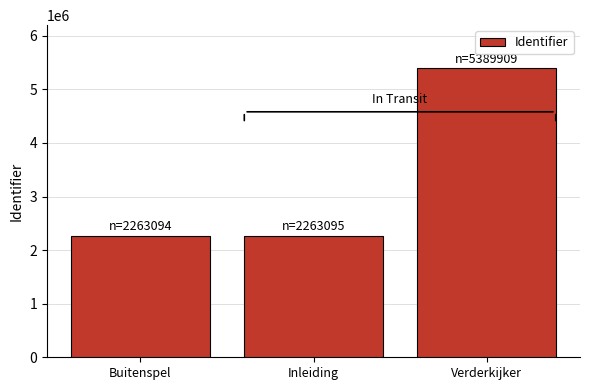

How many data points are less than 2263095?

1